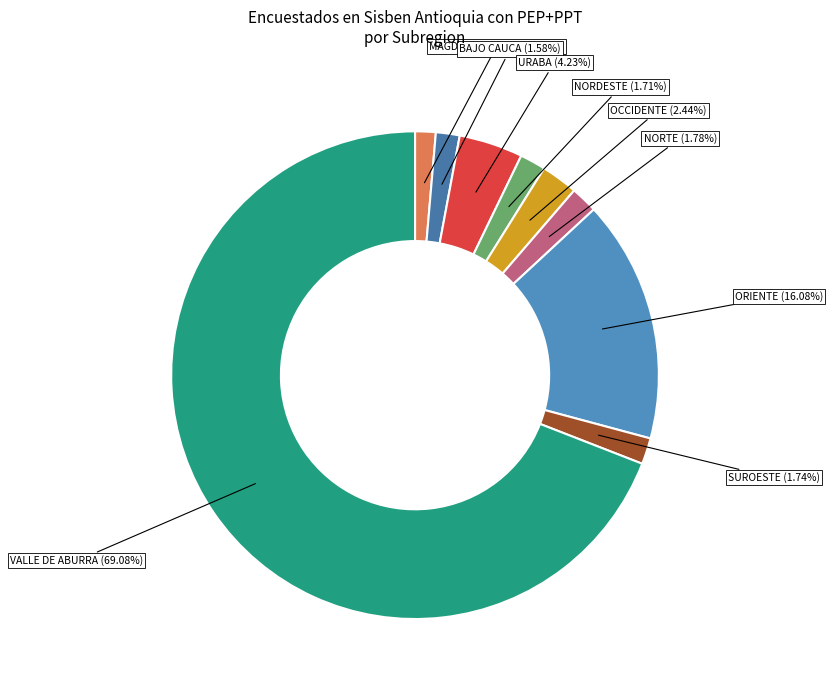

What is the largest slice in the pie chart?

VALLE DE ABURRA